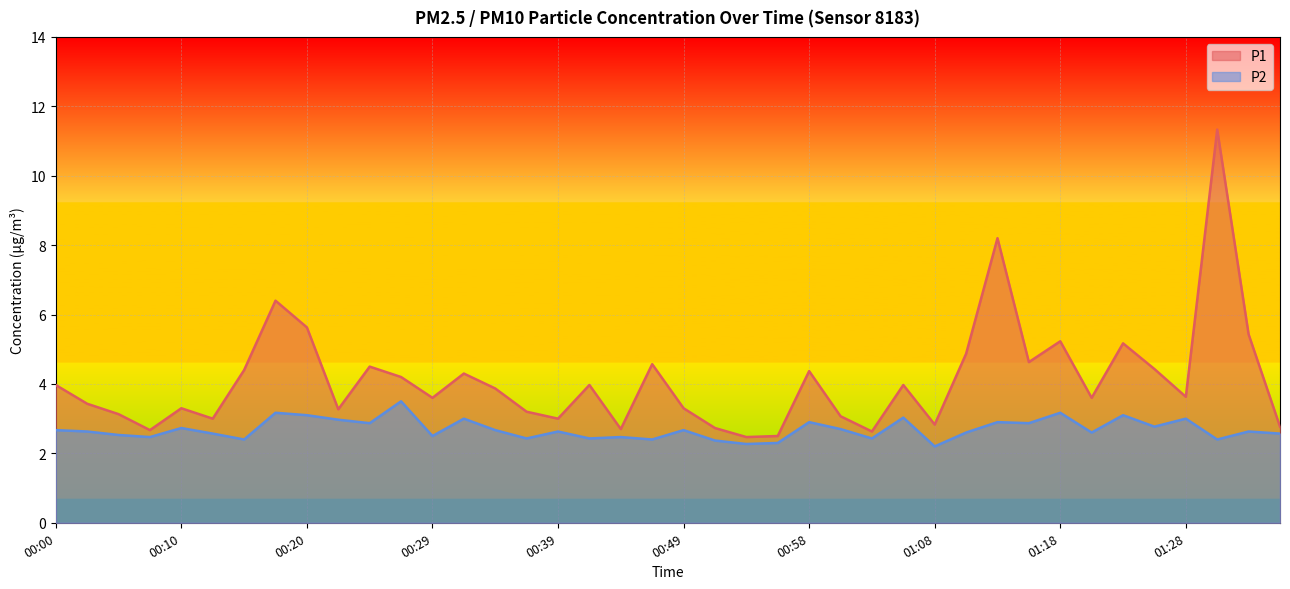

What is the total value across all series at 01:33?

8.1